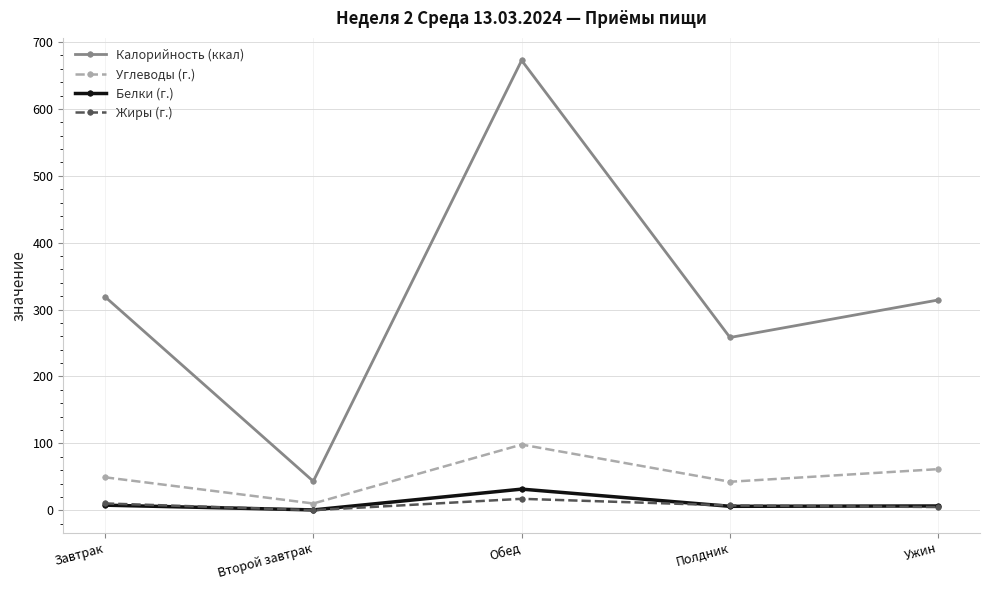

Which series has the widest spread of values?

Калорийность (ккал)